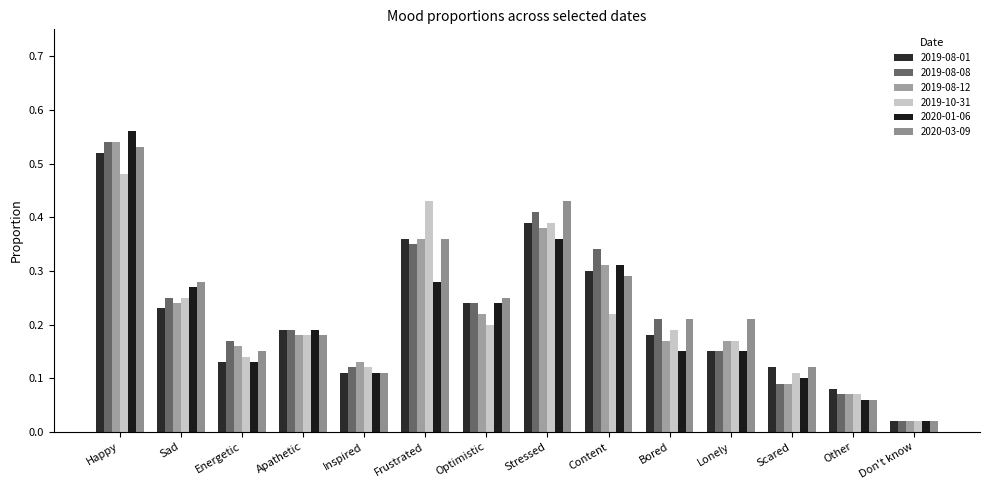

Rank the categories by 2019-08-12 value from highest to lowest.

Happy, Stressed, Frustrated, Content, Sad, Optimistic, Apathetic, Bored, Lonely, Energetic, Inspired, Scared, Other, Don't know